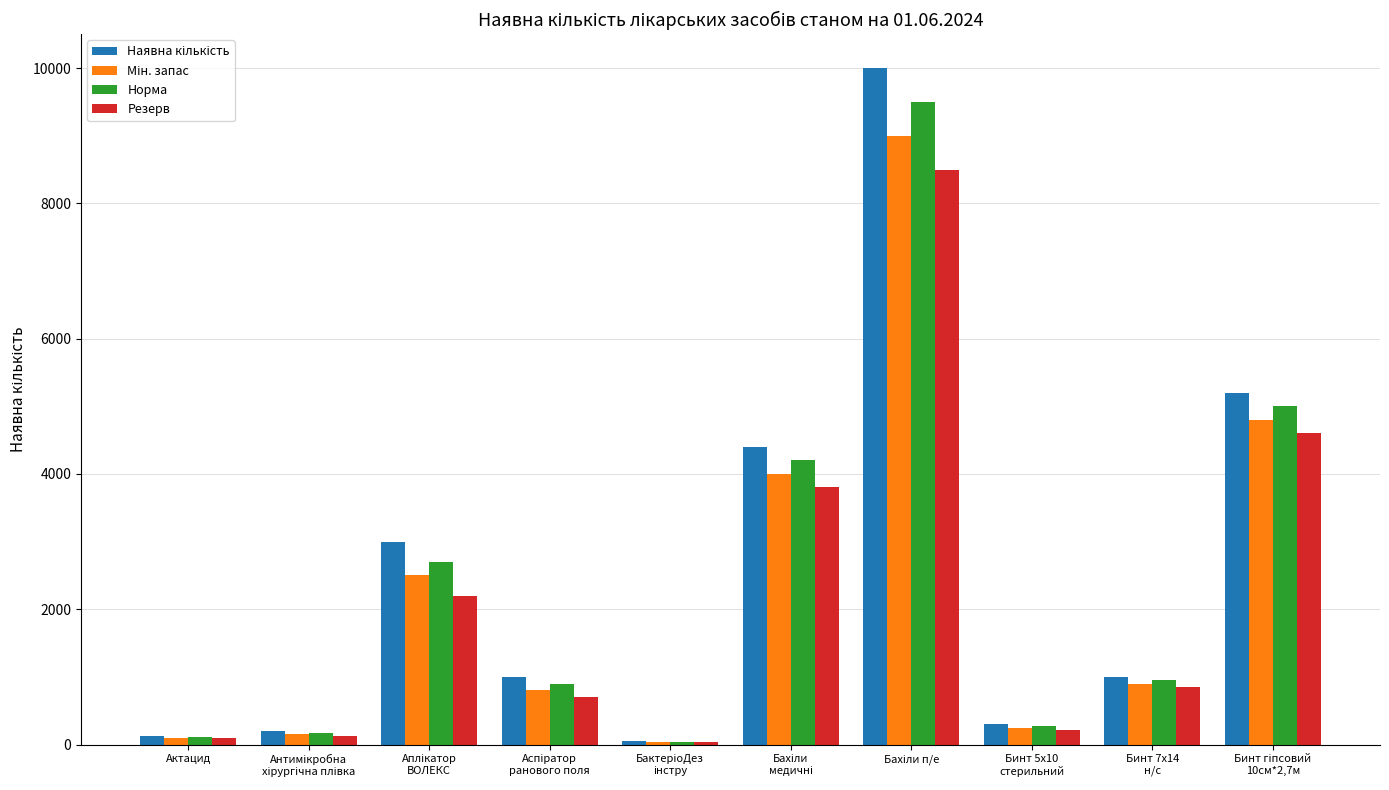

How many bars are there in each group?

4